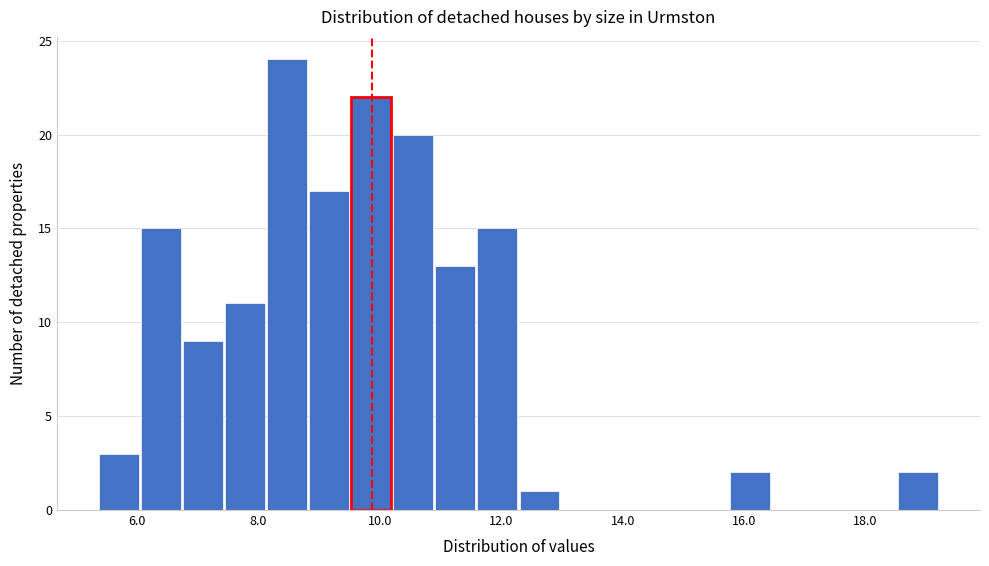

Read against the x-axis, roughly where is the centre of the tallest bar?

8.4